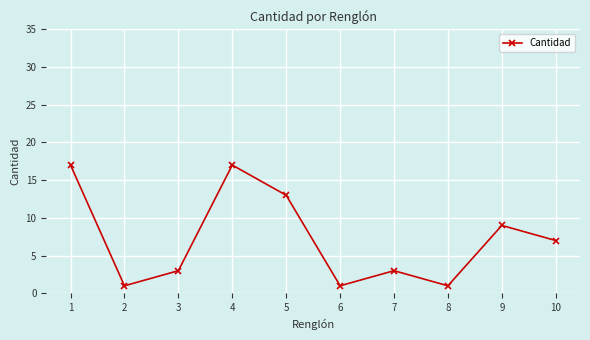

What is the difference between the values at 6 and 4?

16